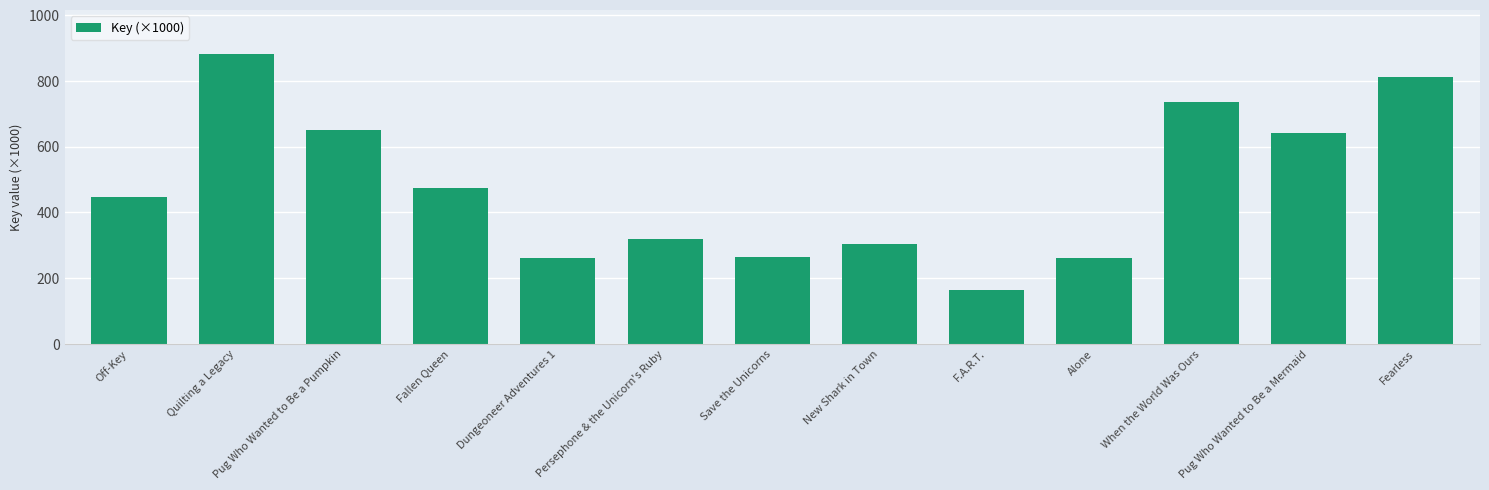

What is the maximum value shown in the chart?

883